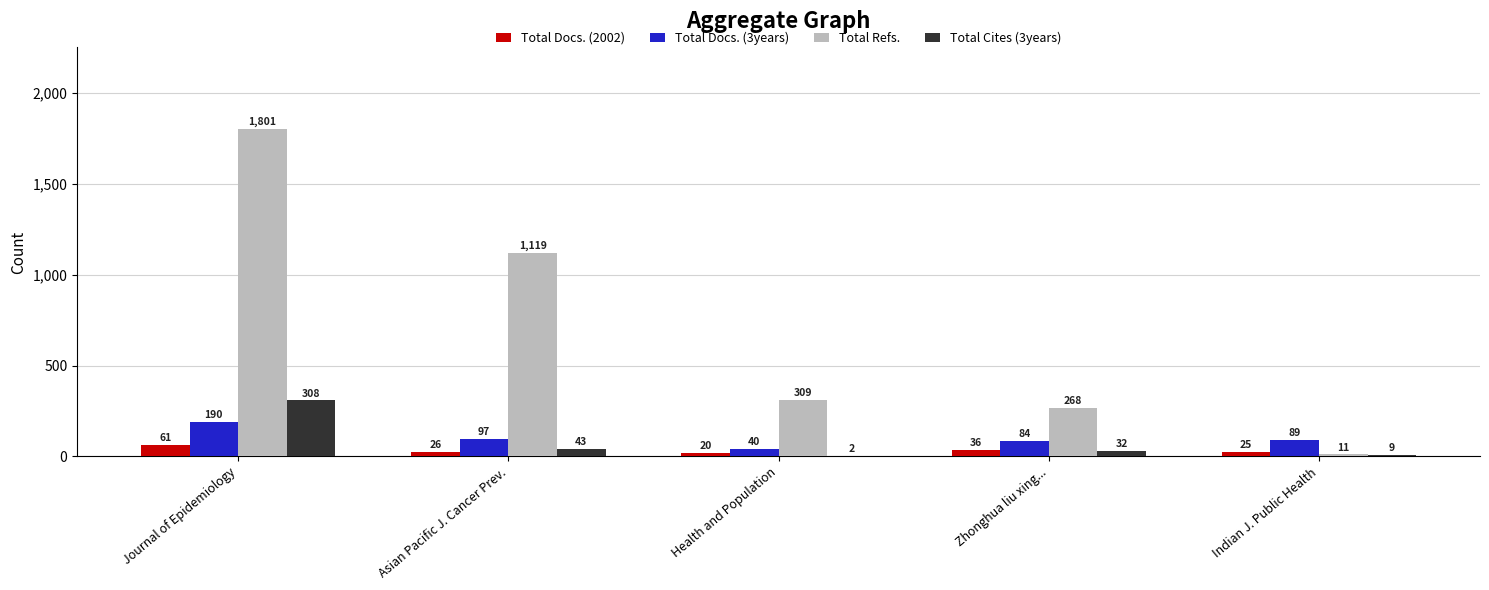

Reading left to right, transcribe all the data shown in this chart.

Total Docs. (2002): Journal of Epidemiology=61	Asian Pacific J. Cancer Prev.=26	Health and Population=20	Zhonghua liu xing...=36	Indian J. Public Health=25
Total Docs. (3years): Journal of Epidemiology=190	Asian Pacific J. Cancer Prev.=97	Health and Population=40	Zhonghua liu xing...=84	Indian J. Public Health=89
Total Refs.: Journal of Epidemiology=1801	Asian Pacific J. Cancer Prev.=1119	Health and Population=309	Zhonghua liu xing...=268	Indian J. Public Health=11
Total Cites (3years): Journal of Epidemiology=308	Asian Pacific J. Cancer Prev.=43	Health and Population=2	Zhonghua liu xing...=32	Indian J. Public Health=9